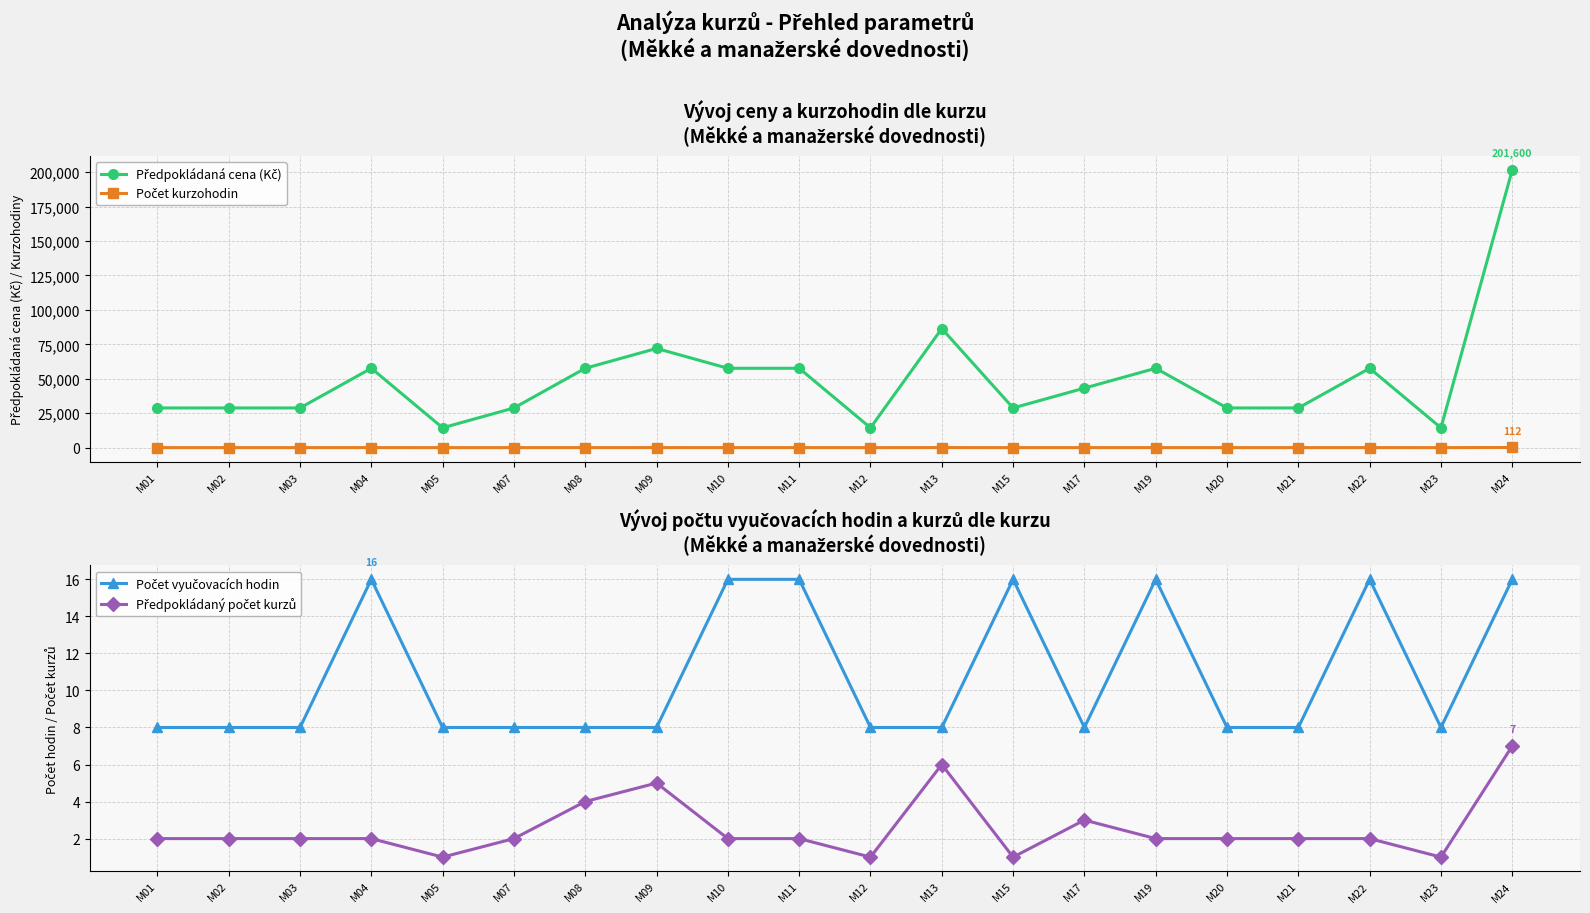

Which has a higher value, M17 or M01?

M17